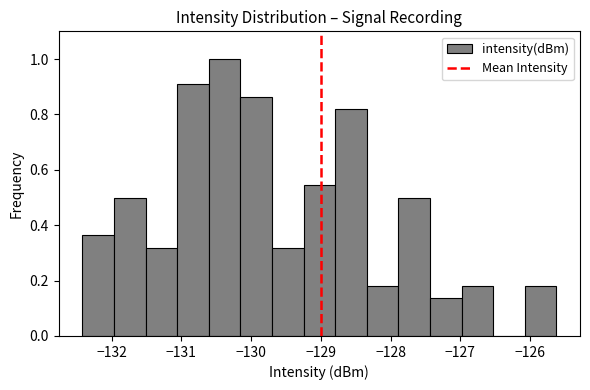

Reading left to right, list every bar in this chart as the range it spans on the x-axis followed by its height. Neither the bar edges nor the heights are printed on the chart, so give them approximately, as read against the axes.

-132.4 to -132.0: 0.36
-132.0 to -131.5: 0.50
-131.5 to -131.1: 0.32
-131.1 to -130.6: 0.90
-130.6 to -130.2: 1.00
-130.2 to -129.7: 0.86
-129.7 to -129.2: 0.32
-129.2 to -128.8: 0.54
-128.8 to -128.3: 0.82
-128.3 to -127.9: 0.18
-127.9 to -127.4: 0.50
-127.4 to -127.0: 0.14
-127.0 to -126.5: 0.18
-126.5 to -126.1: 0
-126.1 to -125.6: 0.18